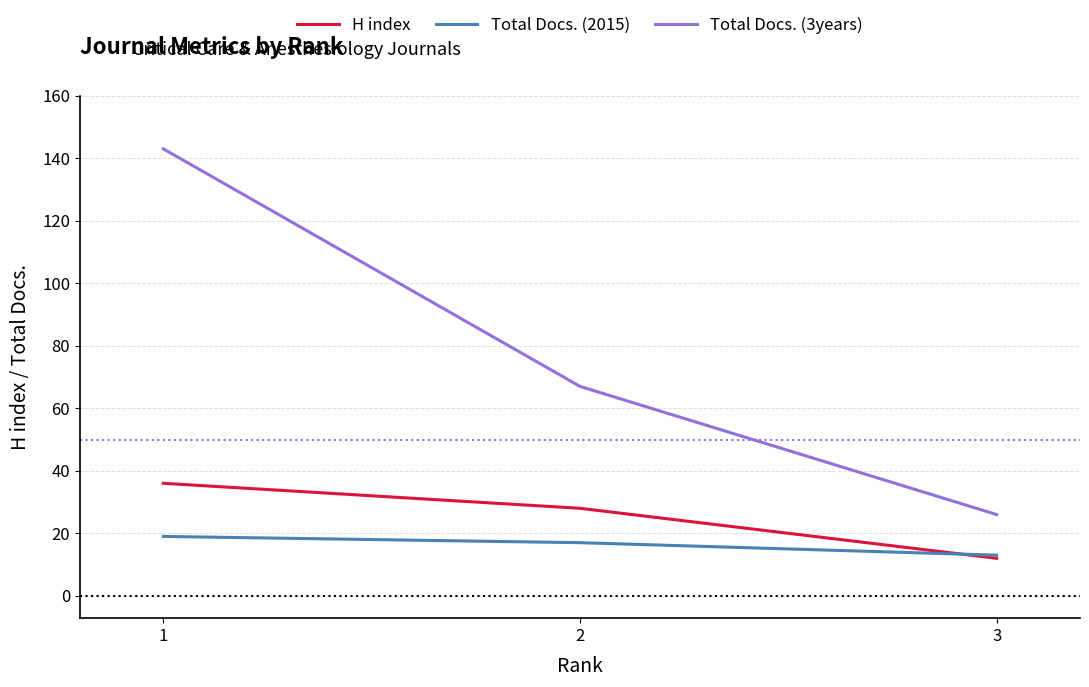

What is the difference between the highest and lowest values at 2?

50